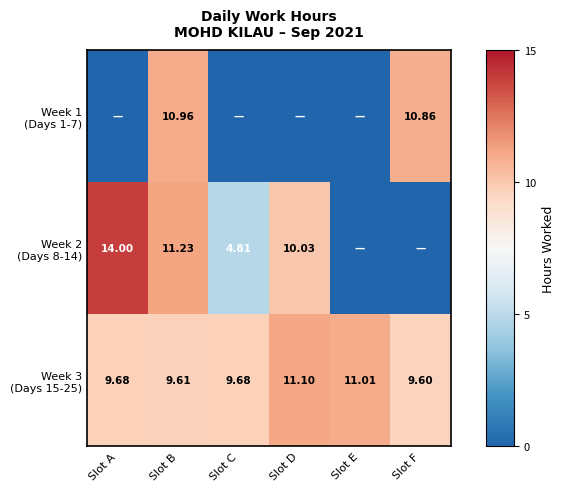

What is the average value of the Week 1 (Days 1-7) series?

3.6